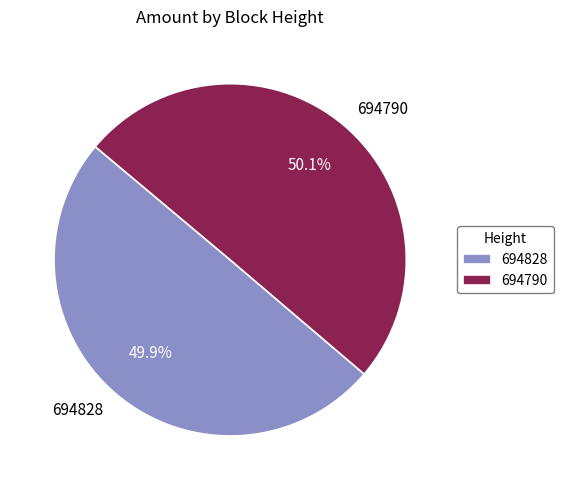

What percentage is the 694828 slice, to the nearest percent?

50%